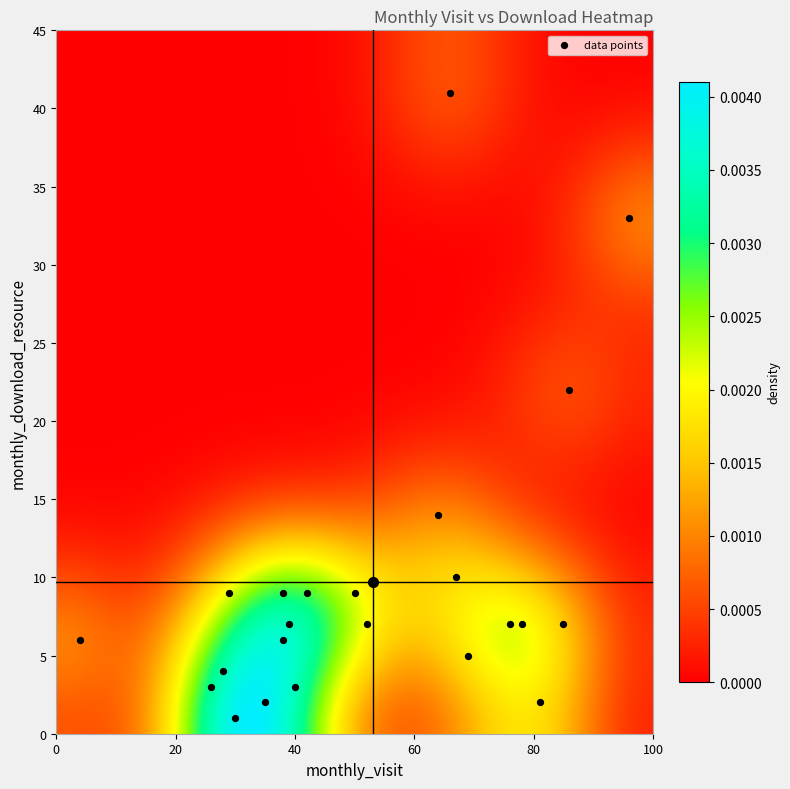

List the coordinates of all points as (X, Y) pairs, reading left to right.

(4, 6)  (26, 3)  (28, 4)  (29, 9)  (30, 1)  (35, 2)  (38, 6)  (38, 9)  (39, 7)  (40, 3)  (42, 9)  (50, 9)  (52, 7)  (64, 14)  (66, 41)  (67, 10)  (69, 5)  (76, 7)  (78, 7)  (81, 2)  (85, 7)  (86, 22)  (96, 33)